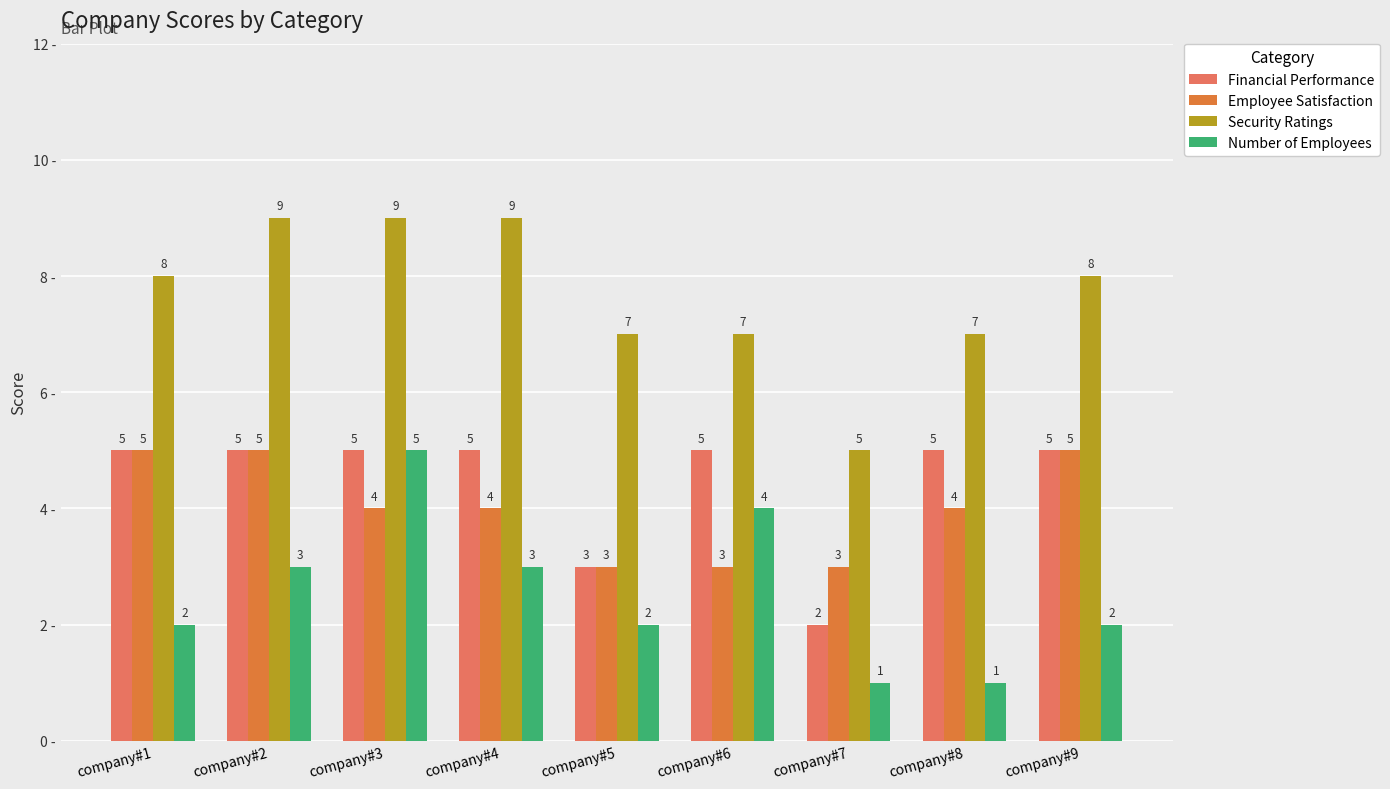

Count the Employee Satisfaction values in the range 3 to 5.

9